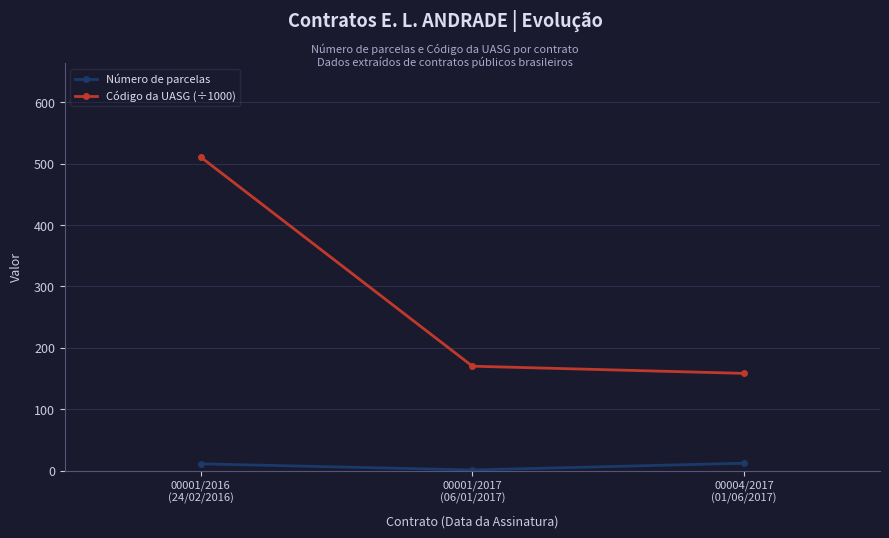

What is the difference between the maximum and minimum values in the Código da UASG (÷1000) series?

352.4